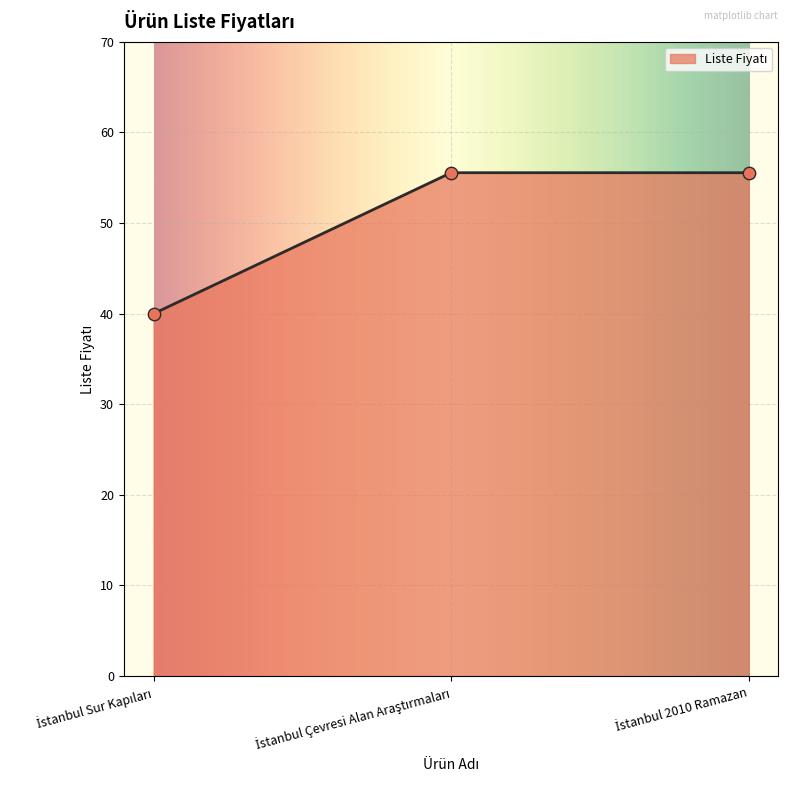

What is the ratio of the value at İstanbul 2010 Ramazan to the value at İstanbul Çevresi Alan Araştırmaları?

1.0